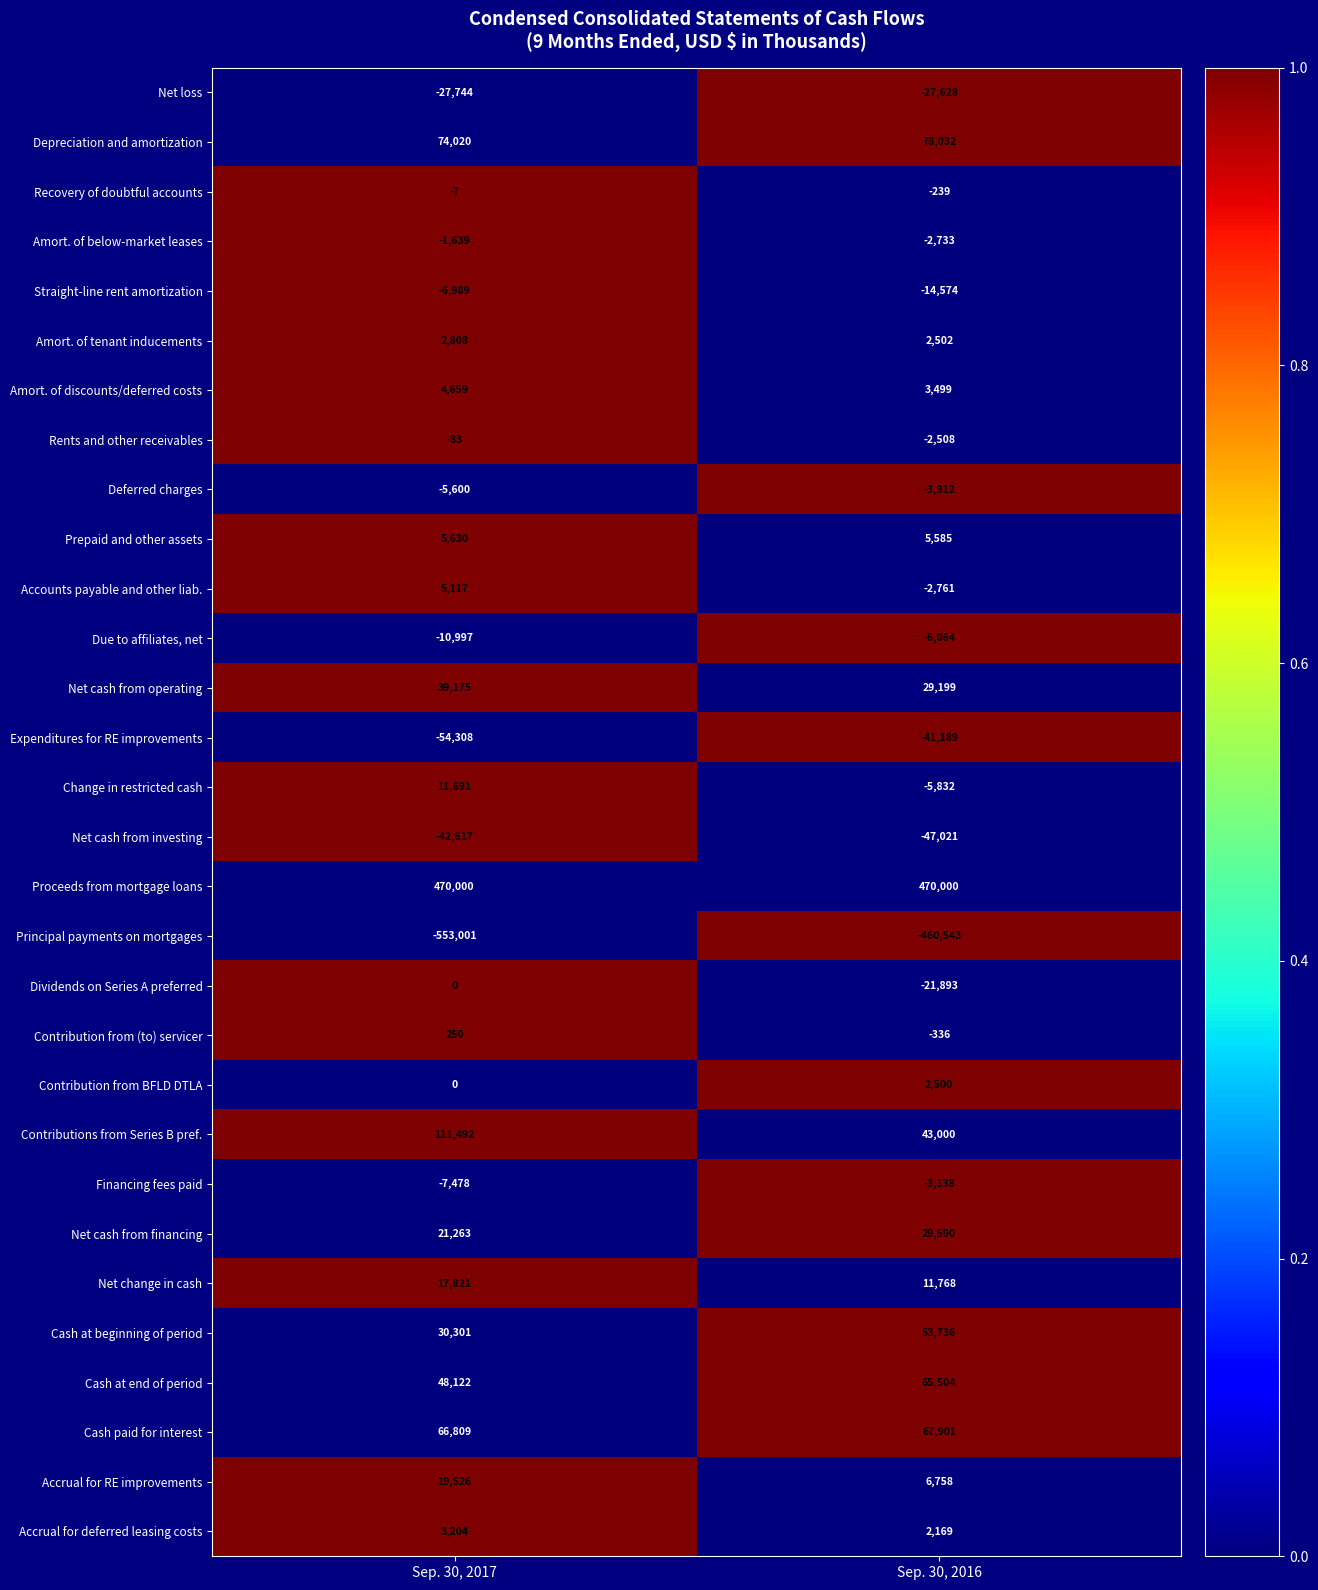

How many distinct data groups are displayed?

30